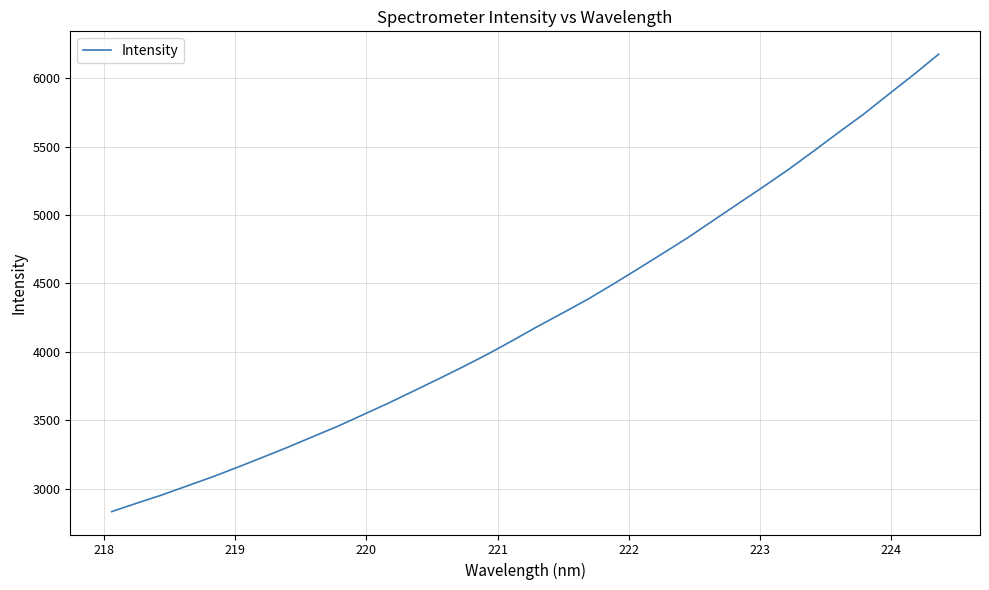

Does the chart have visible grid lines?

Yes